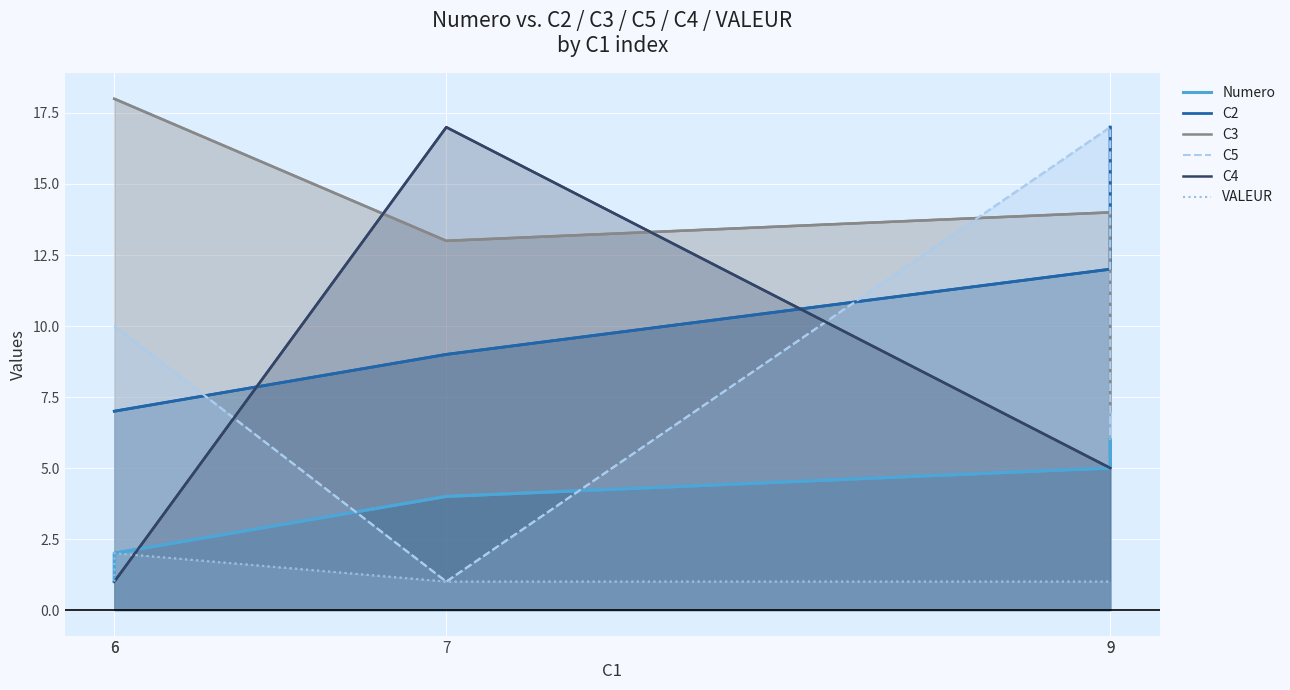

How many VALEUR values are between 1 and 2?

5